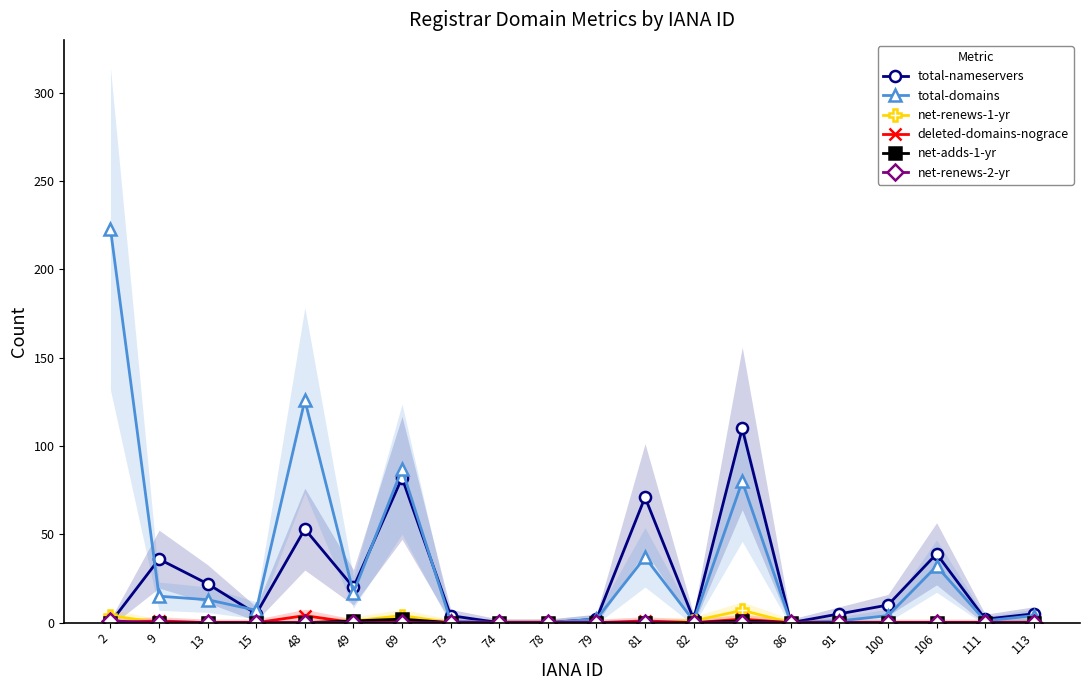

Rank the categories by deleted-domains-nograce value from highest to lowest.

48, 83, 9, 69, 81, 2, 13, 15, 49, 73, 74, 78, 79, 82, 86, 91, 100, 106, 111, 113